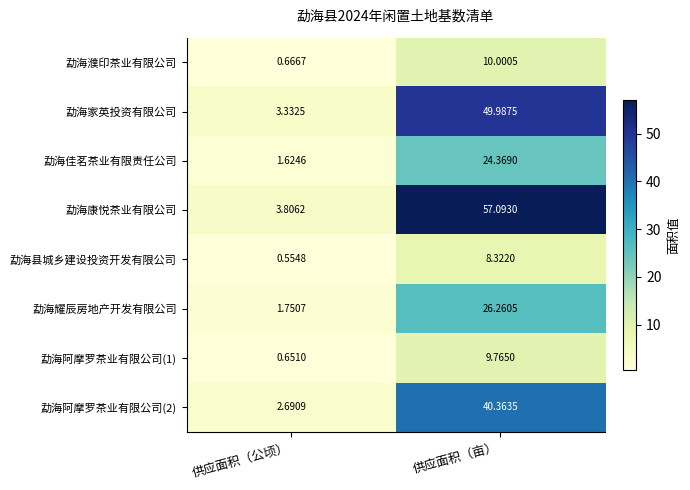

What is the maximum value shown in the chart?

57.1